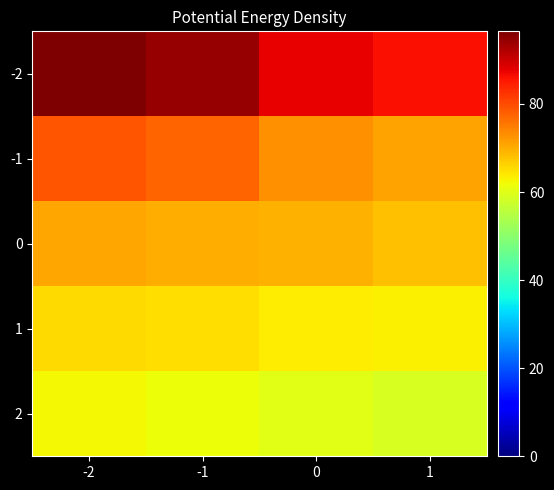

Reading right to left, transcribe all the data shown in this chart.

-2: 1=86.0	0=87.5	-1=94.5	-2=96.5
-1: 1=71.0	0=73.0	-1=77.5	-2=79.0
0: 1=68.0	0=69.5	-1=70.0	-2=70.5
1: 1=63.0	0=63.5	-1=65.0	-2=65.5
2: 1=59.0	0=60.0	-1=61.5	-2=62.5